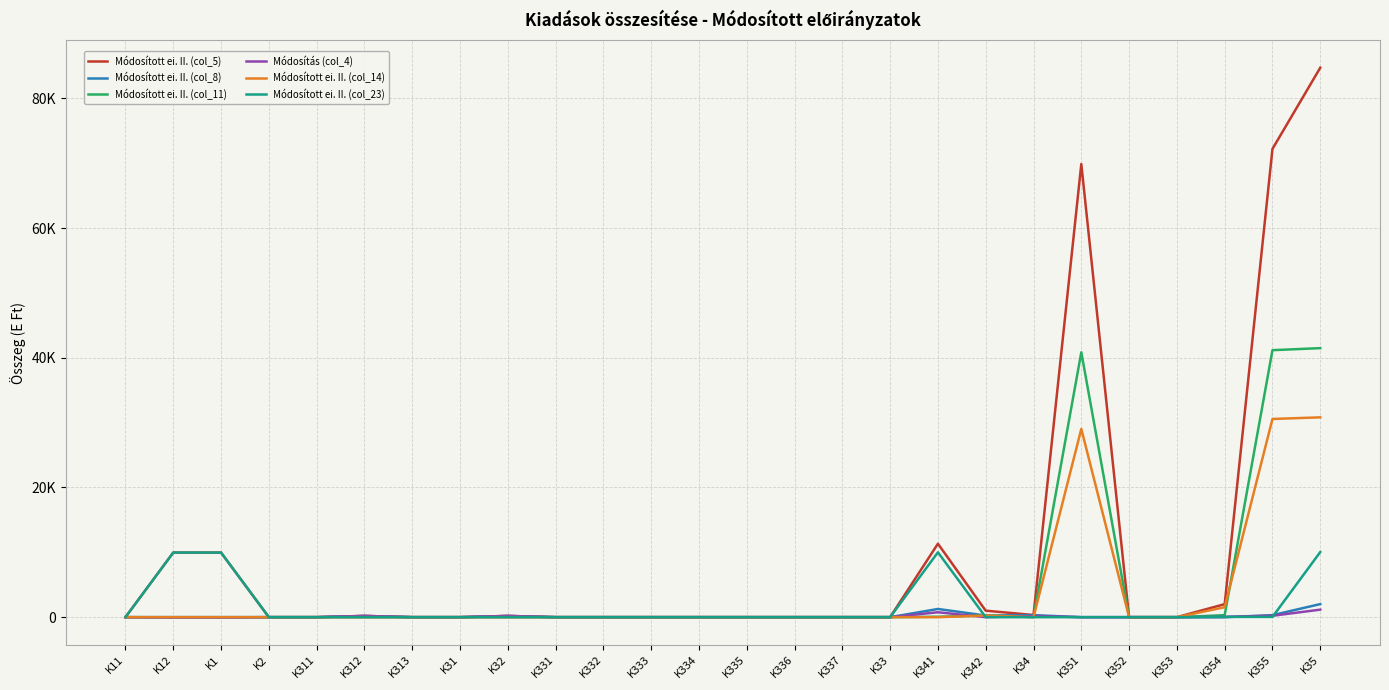

Between K341 and K351, which series saw the biggest shift?

Módosított ei. II. (col_5)